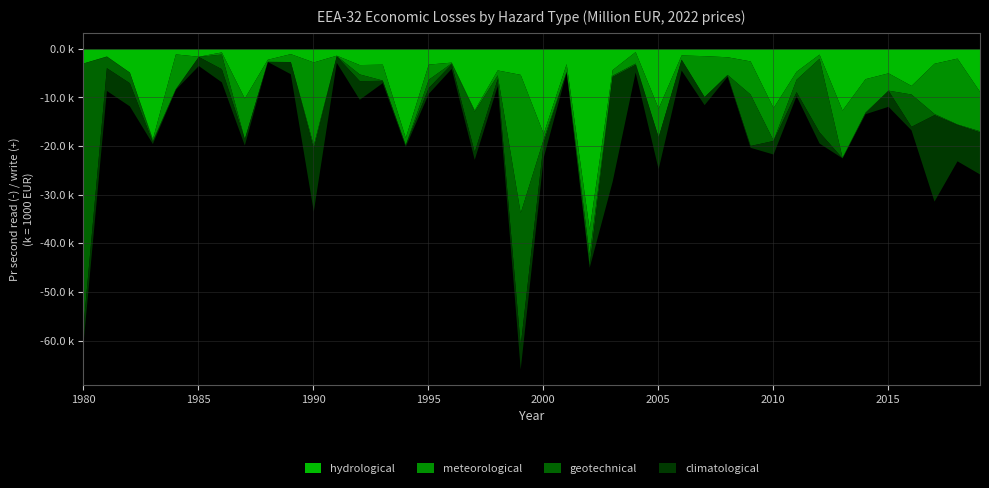

In meteorological, how many points are lower than both neighbors (excluding endpoints)?

12